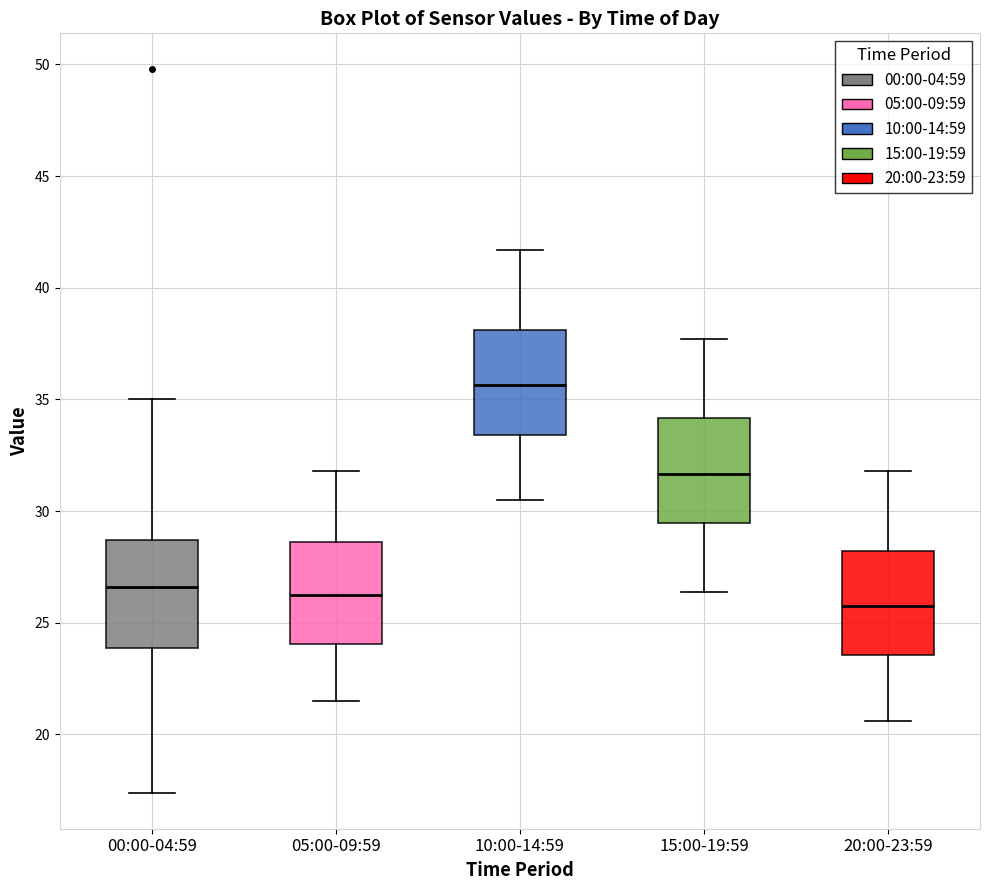

Reading left to right, transcribe this box plot: for each box, give where its median line is, the range the box spans, and where its two whiskers end, as read against the y-axis. The values are not printed on the chart, so give them approximately, as read against the axis.

00:00-04:59: median 26.5, box 24.0 to 28.5, whiskers 17.5 to 35.0
05:00-09:59: median 26.5, box 24.0 to 28.5, whiskers 21.5 to 32.0
10:00-14:59: median 35.5, box 33.5 to 38.0, whiskers 30.5 to 41.5
15:00-19:59: median 31.5, box 29.5 to 34.0, whiskers 26.5 to 37.5
20:00-23:59: median 26.0, box 23.5 to 28.0, whiskers 20.5 to 32.0